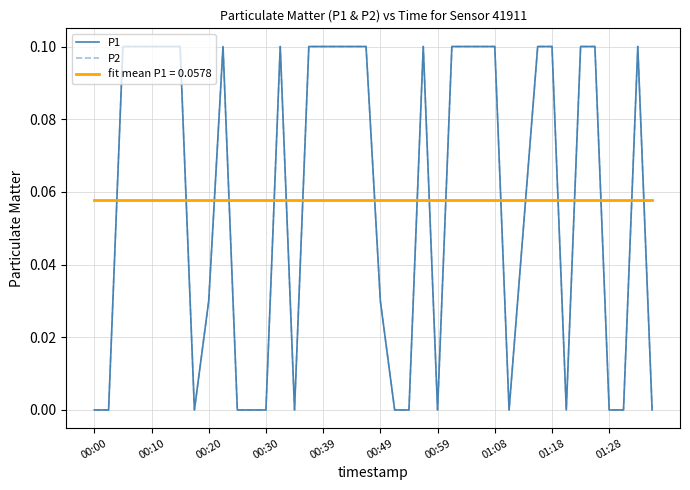

What is the average value of the P2 series?

0.1